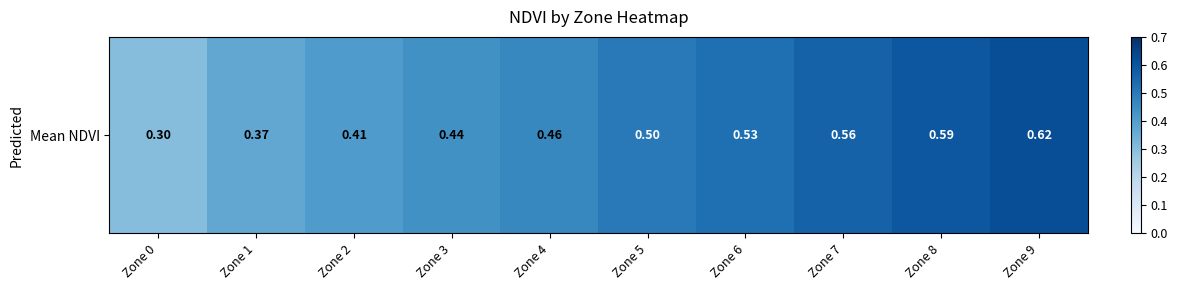

The value at Zone 9 is 0.4. True or false?

False